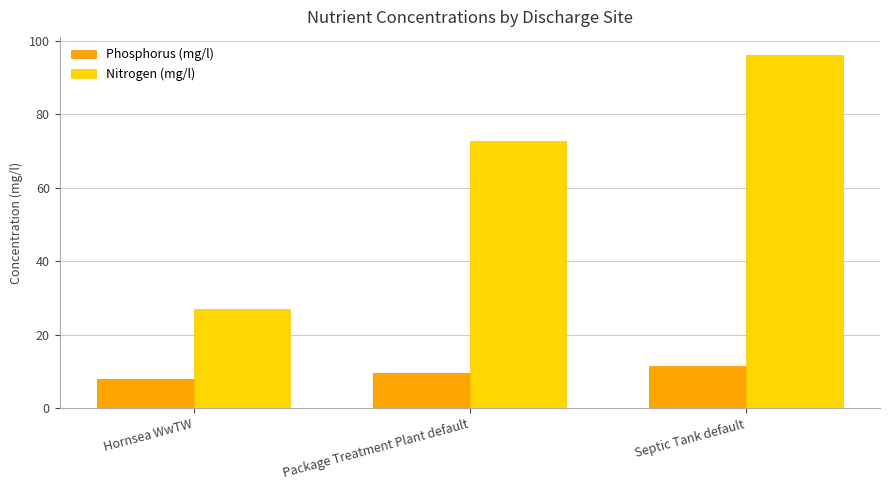

The Phosphorus (mg/l) series shows 2.2 at Hornsea WwTW. True or false?

False